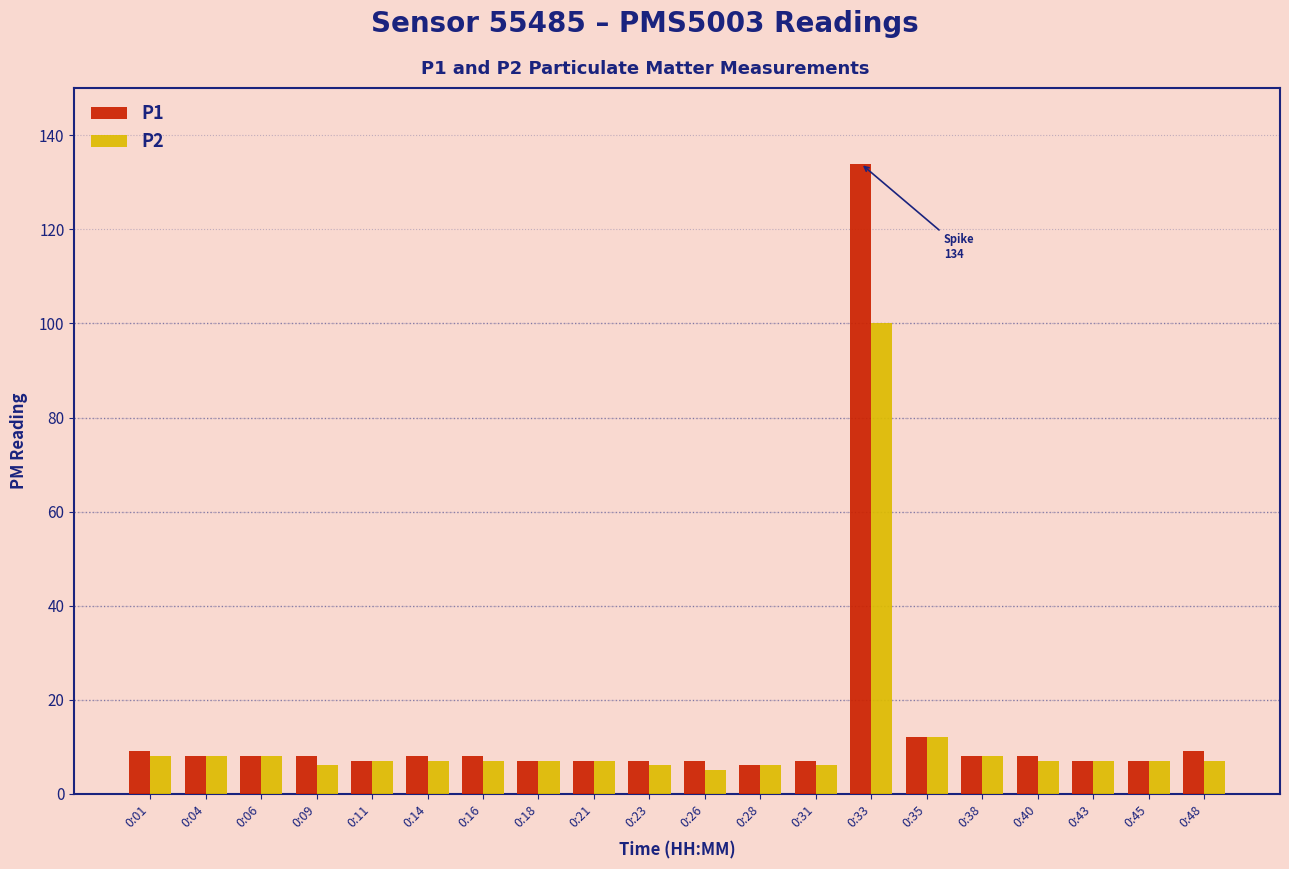

What is the smallest value displayed?

5